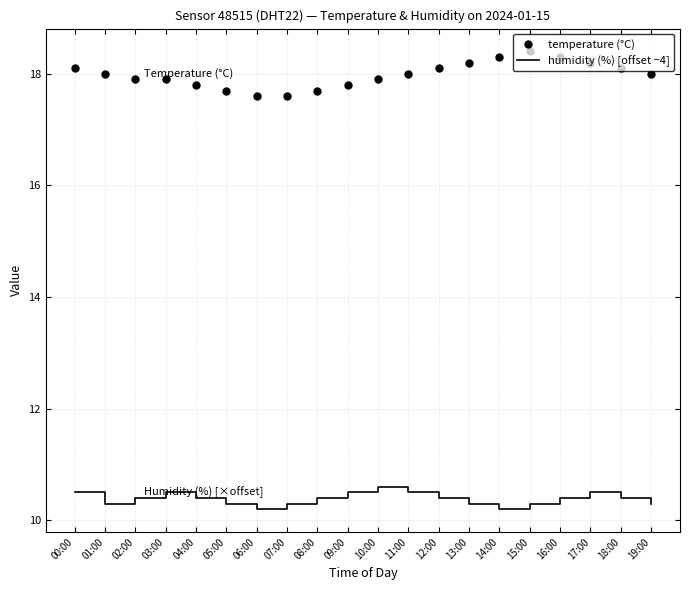

Which series has the widest spread of values?

temperature (°C)